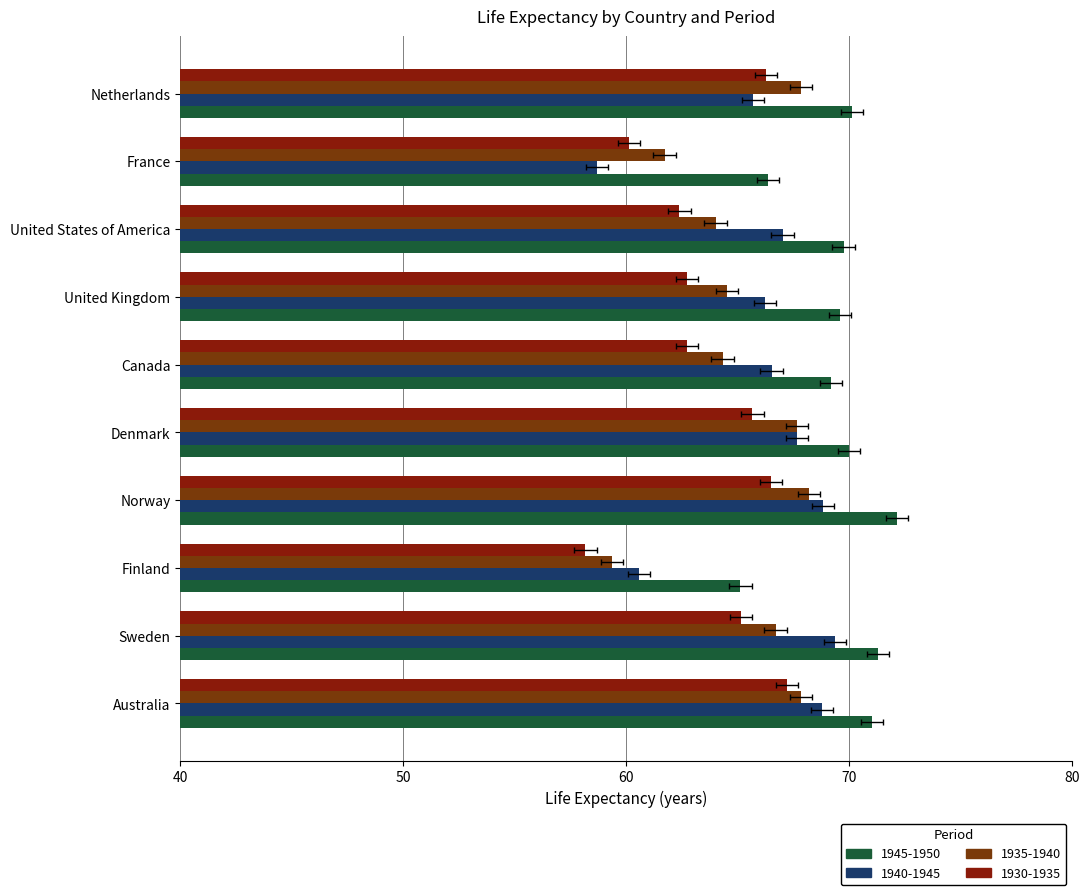

Is it true that 1940-1945 equals 60.6 at Finland?

True